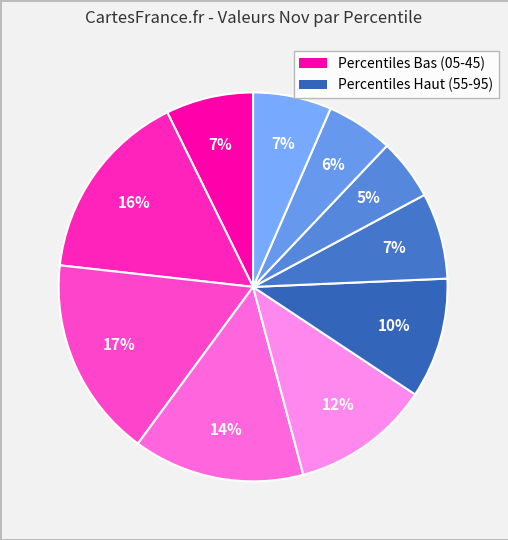

What is the smallest slice in the pie chart?

pct75